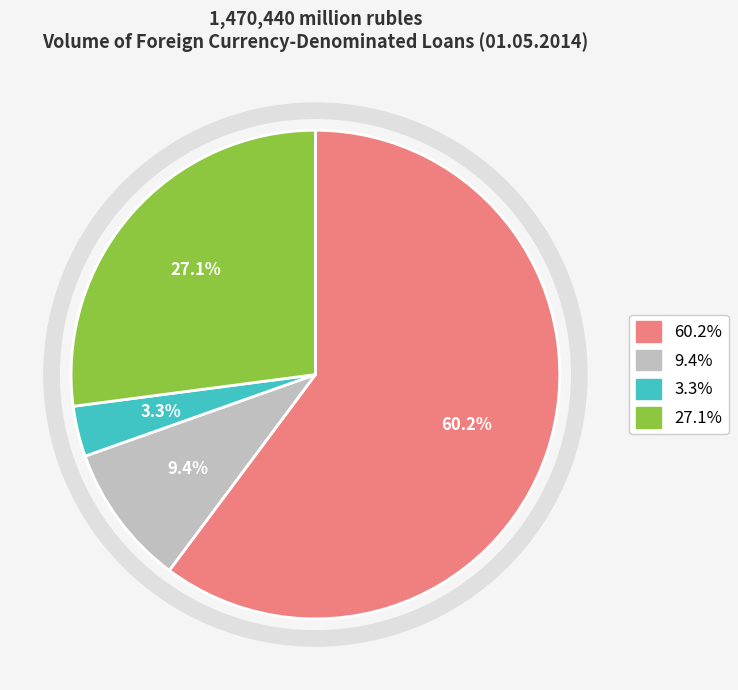

Is there a majority slice in this chart?

Yes